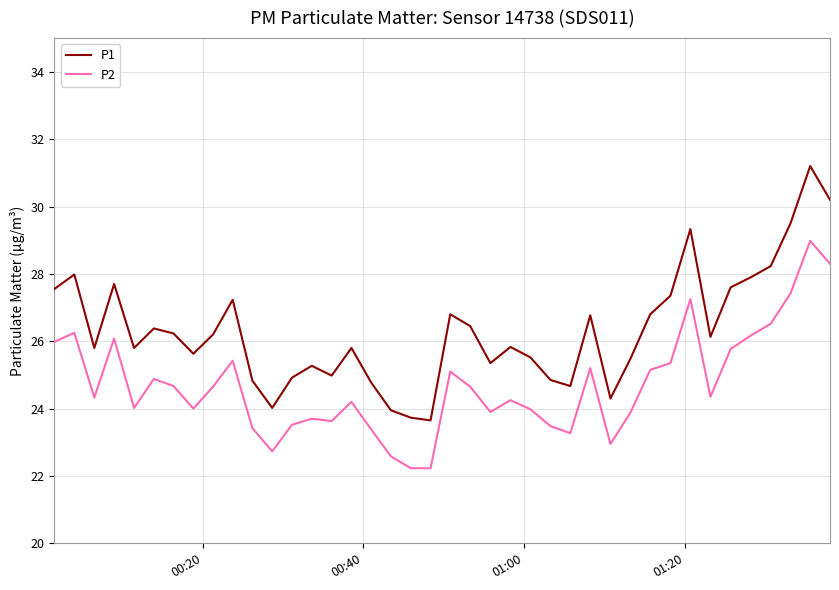

True or false: P1 and P2 cross at least once.

False